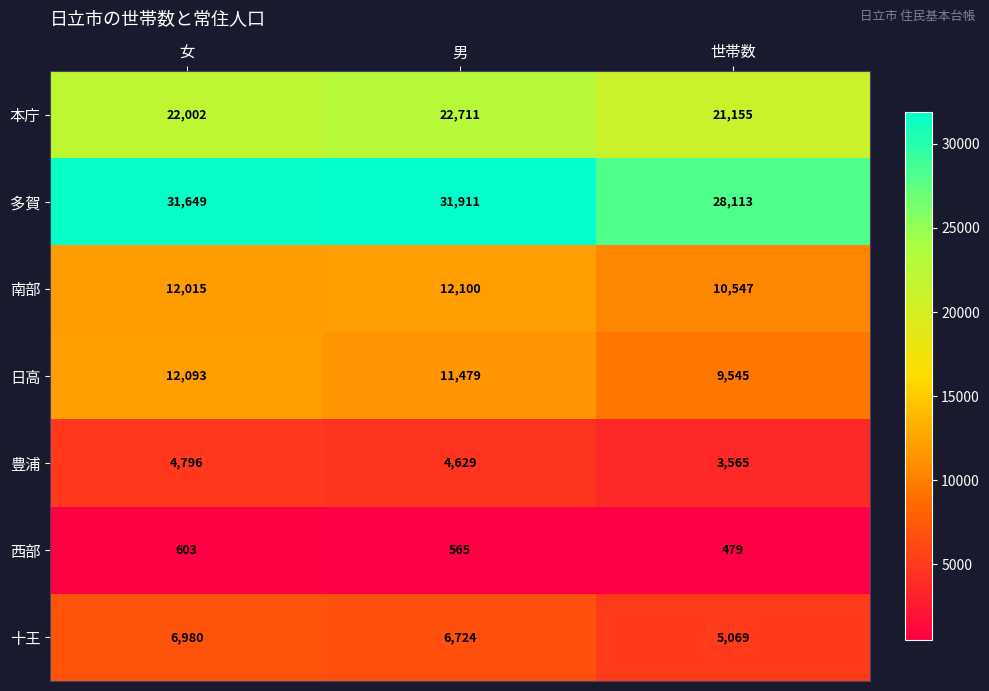

What is the greatest value displayed?

31911